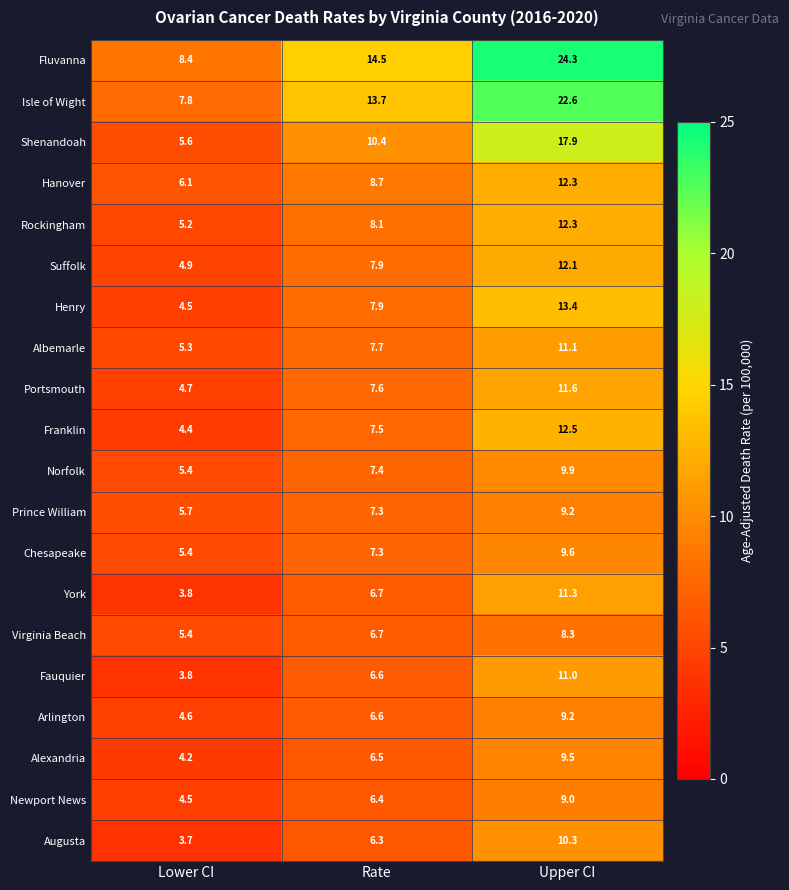

What is the difference between the maximum and second lowest values in the Chesapeake series?

2.3